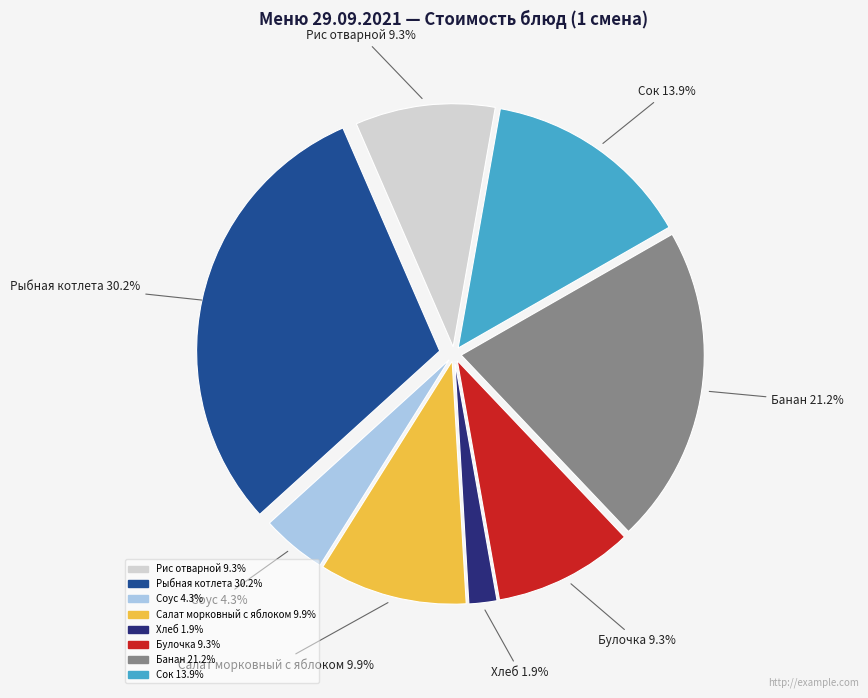

Which category has the smallest portion of the pie?

Хлеб